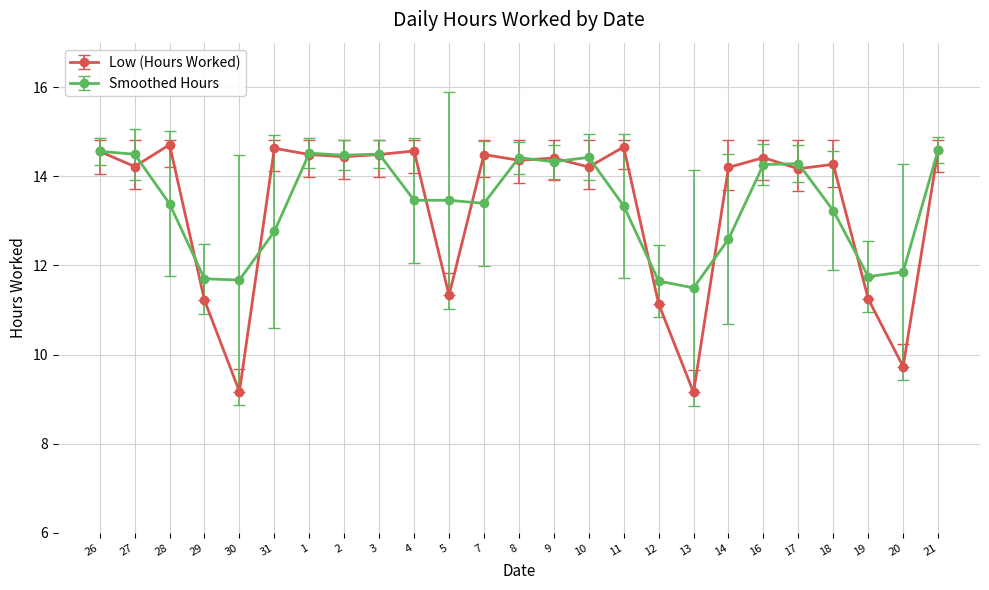

What is the minimum value shown in the chart?

9.2